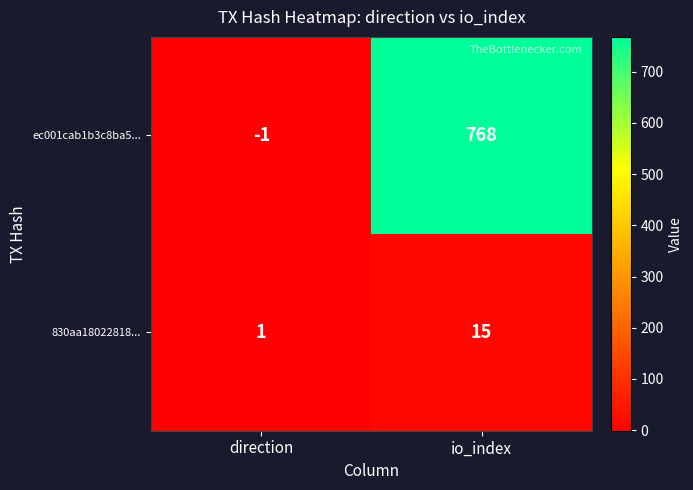

Reading right to left, what are all the values shown in this chart?

ec001cab1b3c8ba5...: io_index=768	direction=-1
830aa18022818...: io_index=15	direction=1